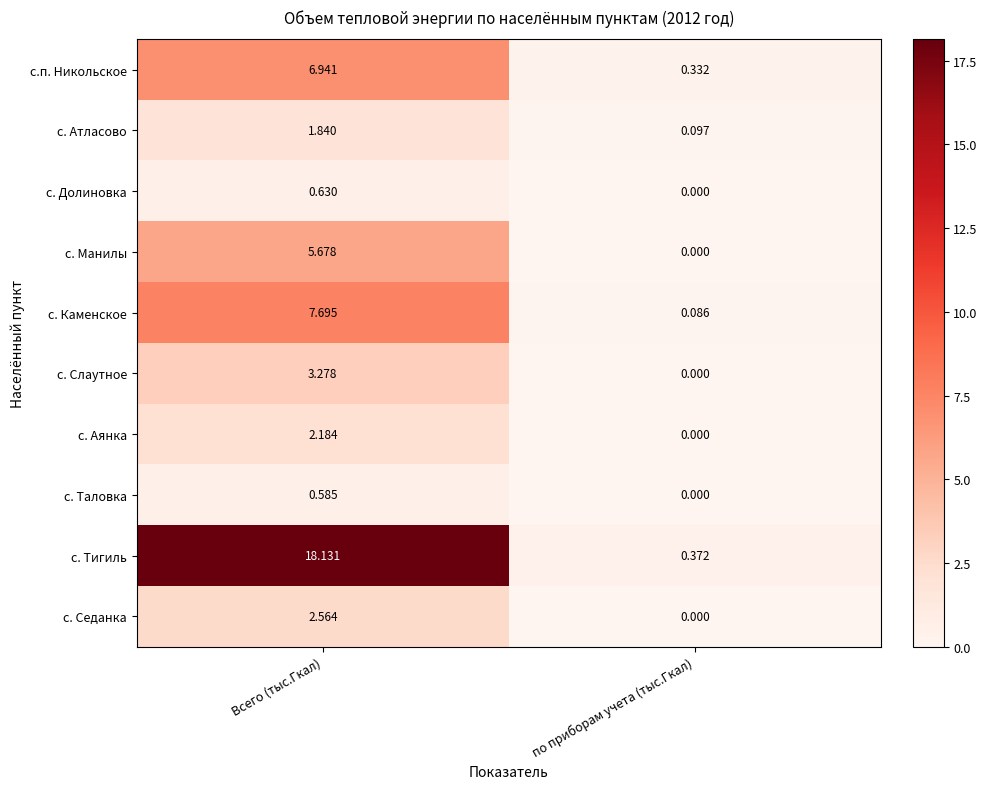

Rank the series at Всего (тыс.Гкал) from highest to lowest value.

с. Тигиль, с. Каменское, с.п. Никольское, с. Манилы, с. Слаутное, с. Седанка, с. Аянка, с. Атласово, с. Долиновка, с. Таловка